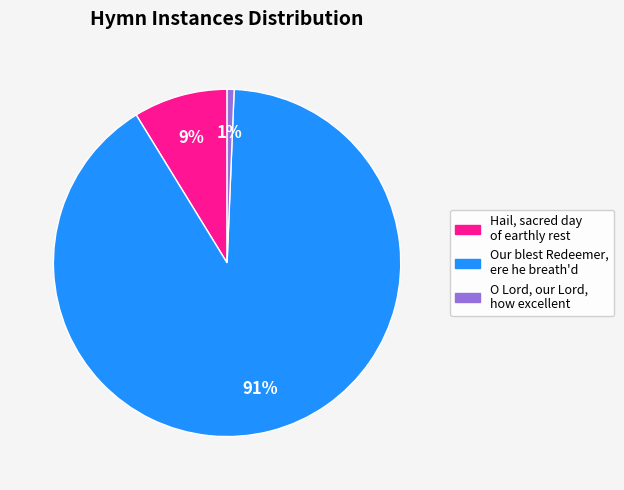

What is the majority slice?

Our blest Redeemer, ere he breath'd